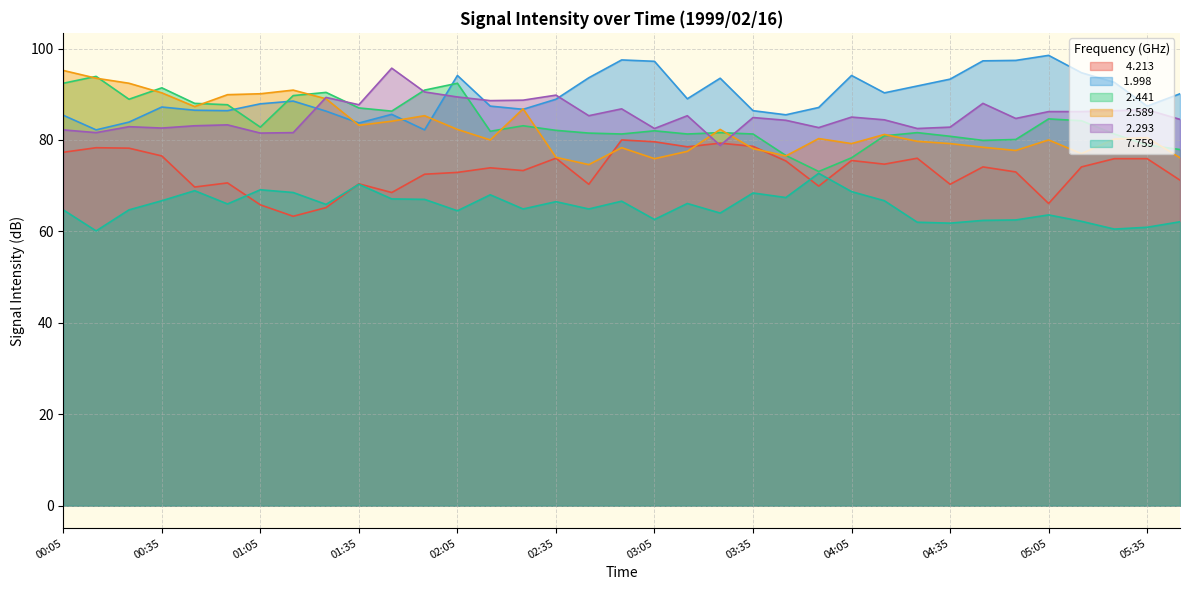

Reading left to right, list all the values displayed in this chart.

  4.213: 77.3	78.3	78.2	76.5	69.7	70.6	65.8	63.3	65.2	70.4	68.5	72.5	72.9	73.9	73.3	76.0	70.3	80.0	79.6	78.5	79.3	78.6	75.4	69.9	75.5	74.7	76.0	70.3	74.1	73.0	66.1	74.1	75.9	75.9	71.2
 1.998: 85.4	82.2	83.9	87.2	86.5	86.4	87.9	88.5	86.3	83.7	85.6	82.2	94.1	87.4	86.7	88.9	93.6	97.5	97.2	89.0	93.5	86.4	85.5	87.1	94.1	90.3	91.8	93.3	97.3	97.4	98.5	94.7	92.6	87.4	90.1
  2.441: 92.4	93.9	88.9	91.4	88.0	87.7	82.8	89.7	90.4	87.0	86.3	90.9	92.4	81.9	83.1	82.1	81.5	81.3	82.0	81.3	81.6	81.3	76.6	73.1	76.1	80.9	81.6	80.8	79.9	80.1	84.6	84.2	81.3	78.9	77.9
  2.589: 95.2	93.5	92.4	90.3	87.3	89.9	90.1	90.9	89.0	83.2	84.1	85.3	82.3	80.0	86.8	76.2	74.6	78.3	75.9	77.5	82.3	78.1	76.5	80.3	79.2	81.2	79.7	79.2	78.4	77.7	80.0	77.0	80.2	80.5	76.1
  2.293: 82.2	81.6	82.9	82.6	83.1	83.3	81.5	81.6	89.3	87.7	95.7	90.5	89.4	88.6	88.7	89.8	85.3	86.8	82.5	85.3	78.8	84.9	84.3	82.7	85.0	84.4	82.5	82.8	88.0	84.7	86.2	86.2	86.4	86.6	84.5
  7.759: 64.7	60.1	64.7	66.7	68.9	66.0	69.1	68.5	65.9	70.3	67.1	67.0	64.5	68.0	64.9	66.5	64.9	66.6	62.6	66.1	64.0	68.4	67.4	72.7	68.7	66.7	62.0	61.8	62.4	62.5	63.6	62.2	60.5	60.9	62.1